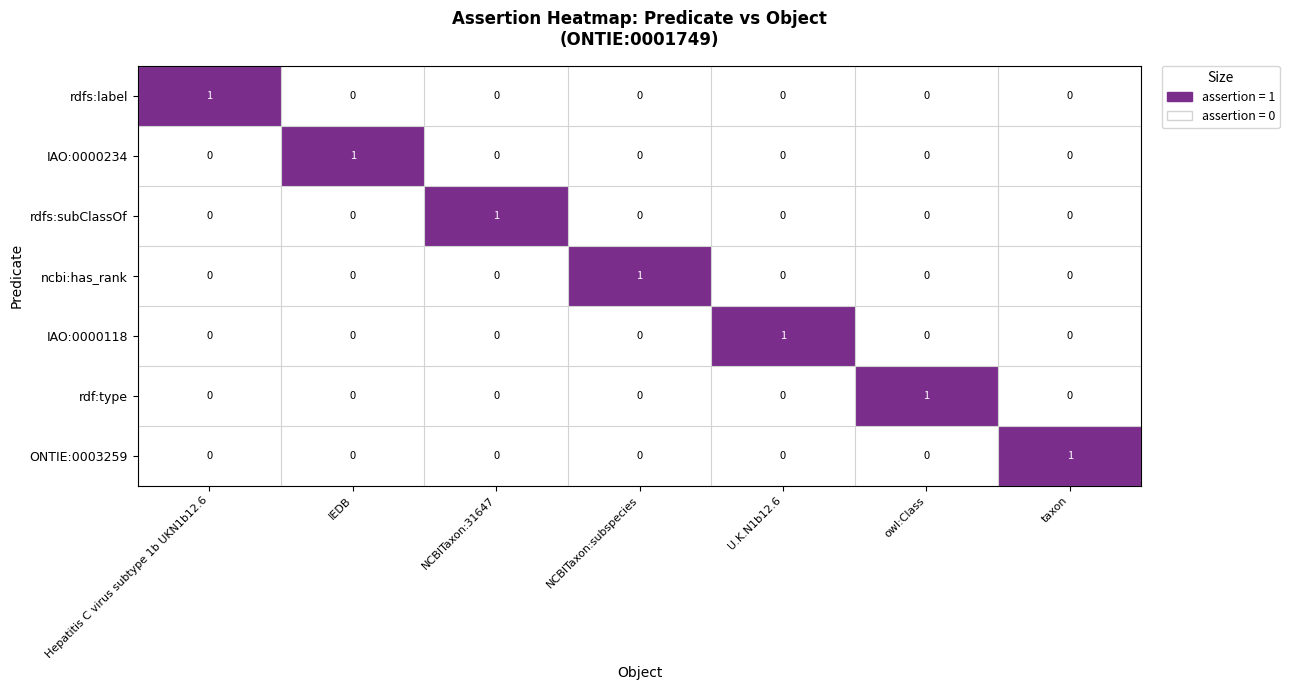

Which category has the highest value in the ONTIE:0003259 series?

taxon